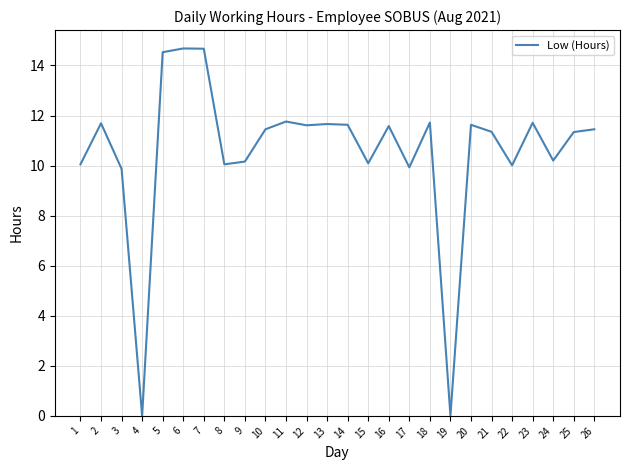

What is the maximum value shown in the chart?

14.7